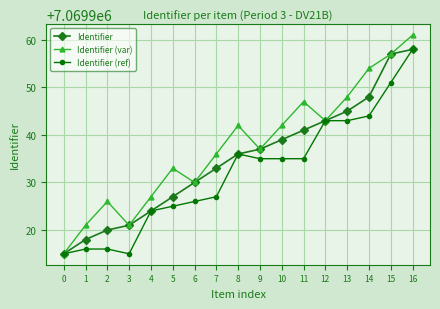

What is the greatest value displayed?

7069961